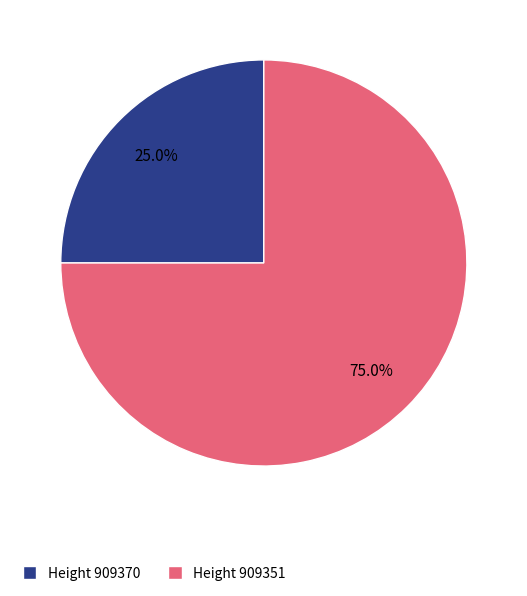

What is the total percentage of Height 909351 and Height 909370?

100.0%